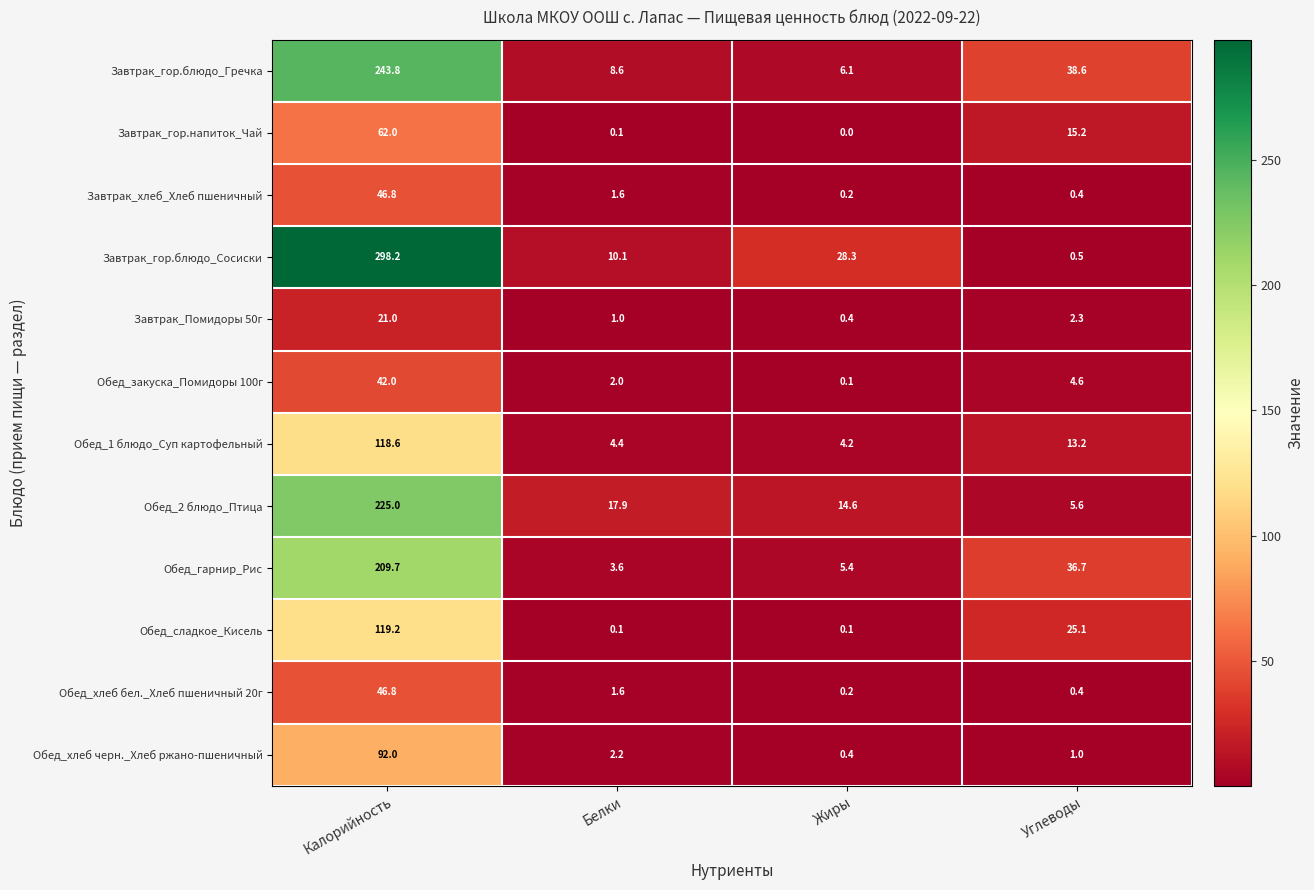

Which series changed the most between Жиры and Углеводы?

Завтрак_гор.блюдо_Гречка